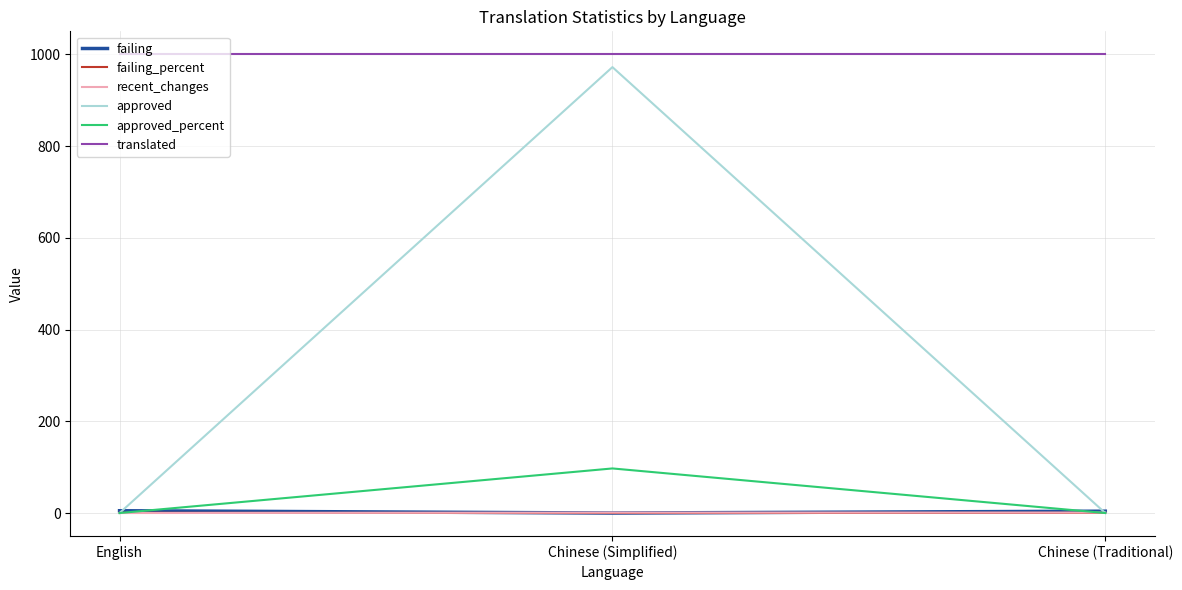

Is the value of failing_percent at Chinese (Traditional) greater than the value of translated at English?

No